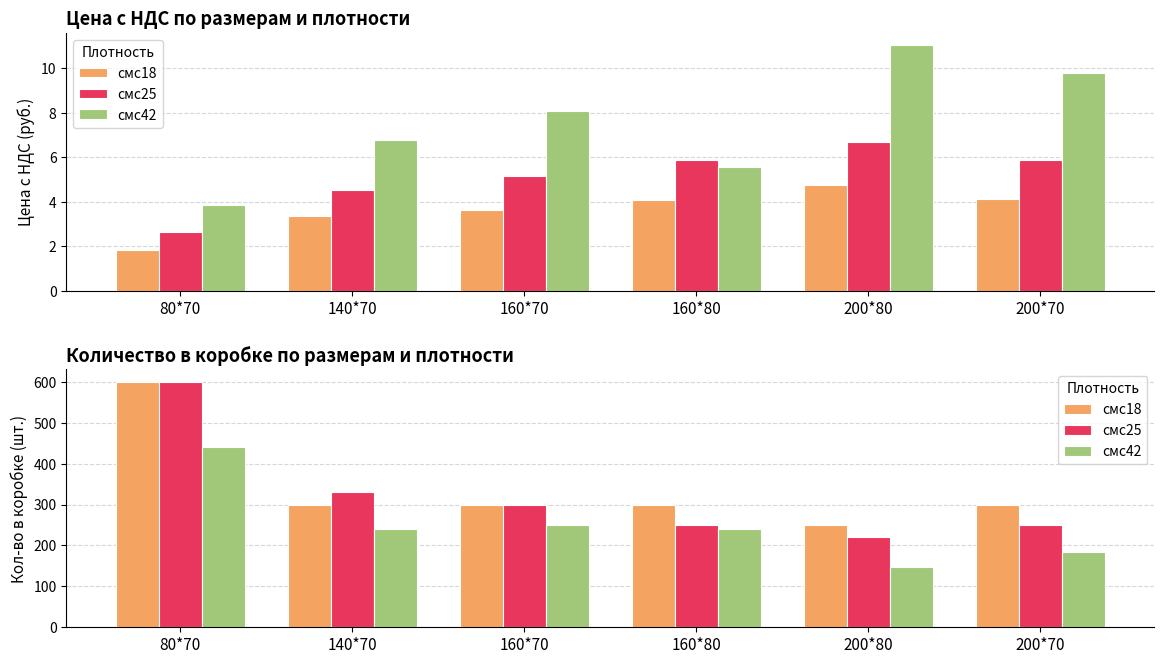

Which label corresponds to the smallest value in the chart?

200*80